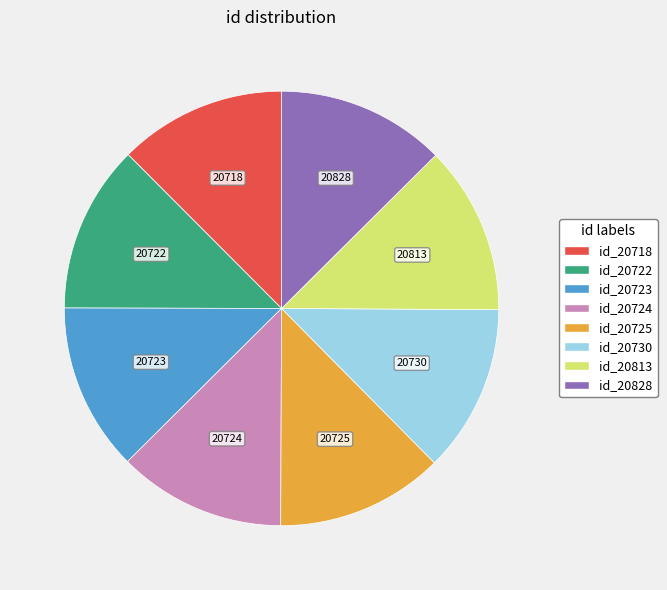

Is there any slice that represents more than half of the pie?

No